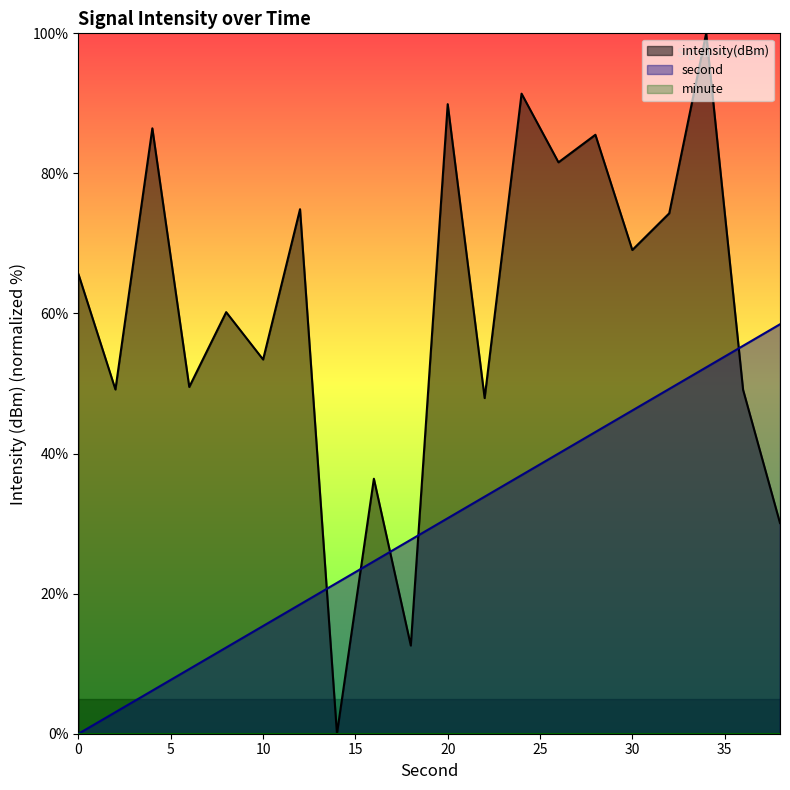

At how many categories does at least one series exceed 23?

19